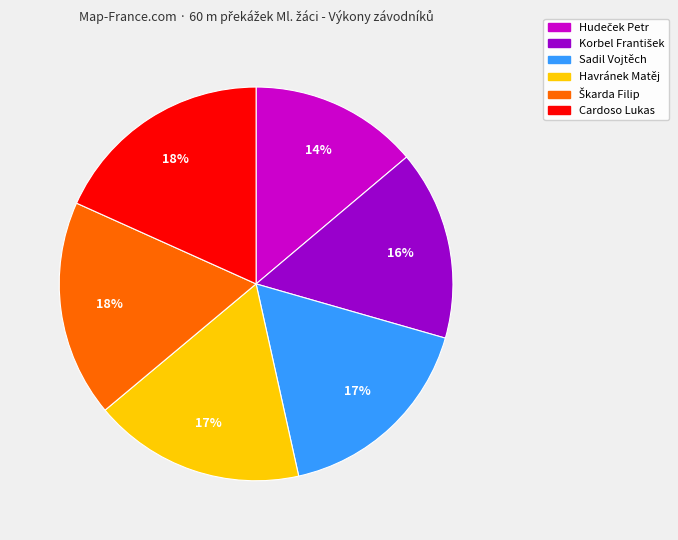

What percentage is the Cardoso Lukas slice, to the nearest percent?

18%